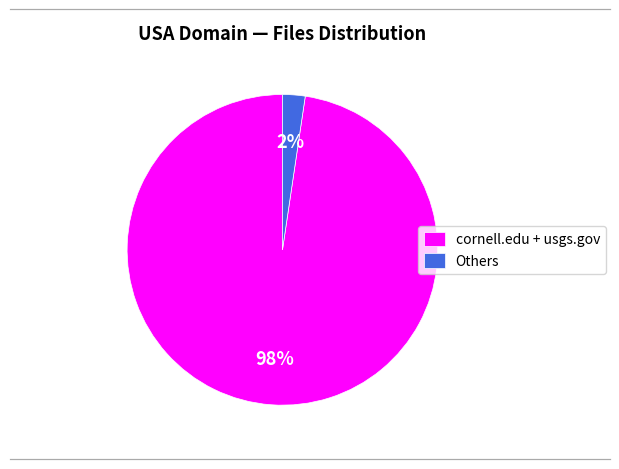

Do cornell.edu + usgs.gov and Others together represent more than half of the pie?

Yes